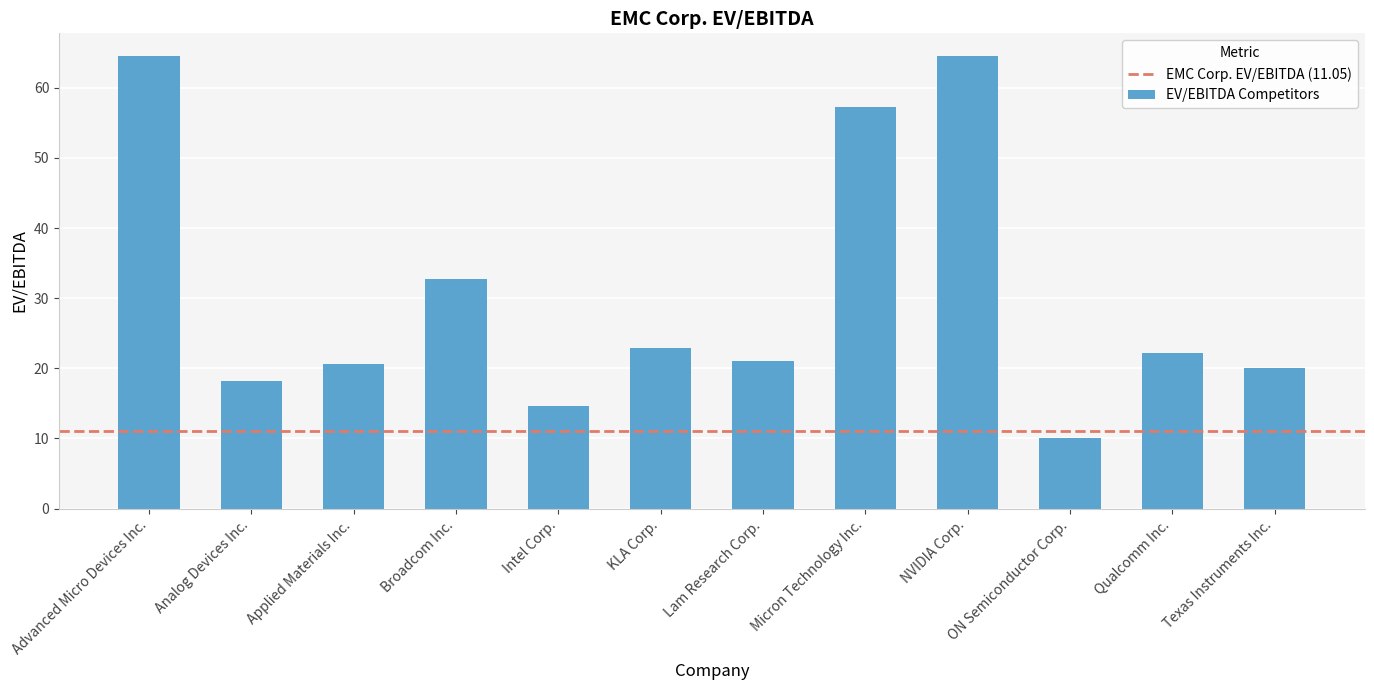

Is it true that the value at Applied Materials Inc. is 20.7?

True